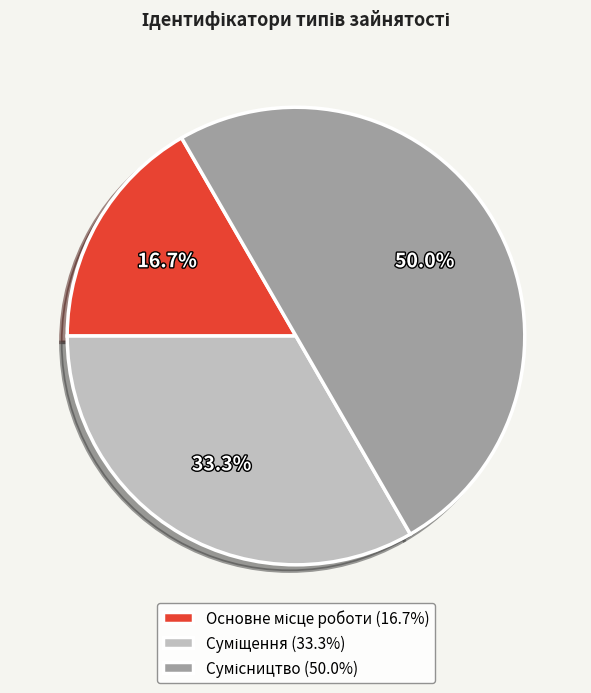

How many slices are in this pie chart?

3